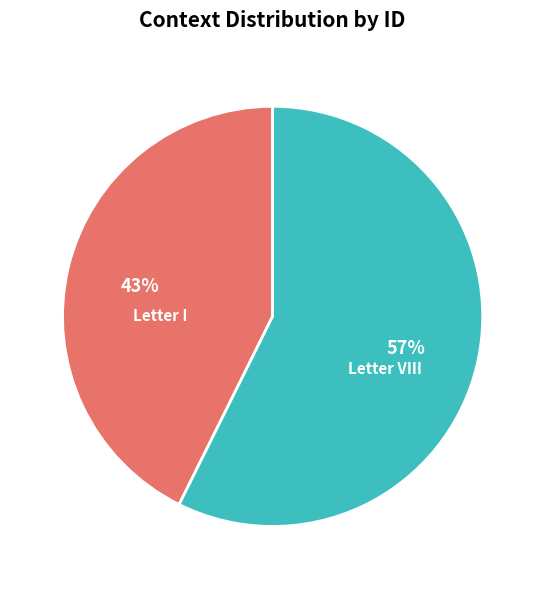

Does any single category account for the majority?

Yes